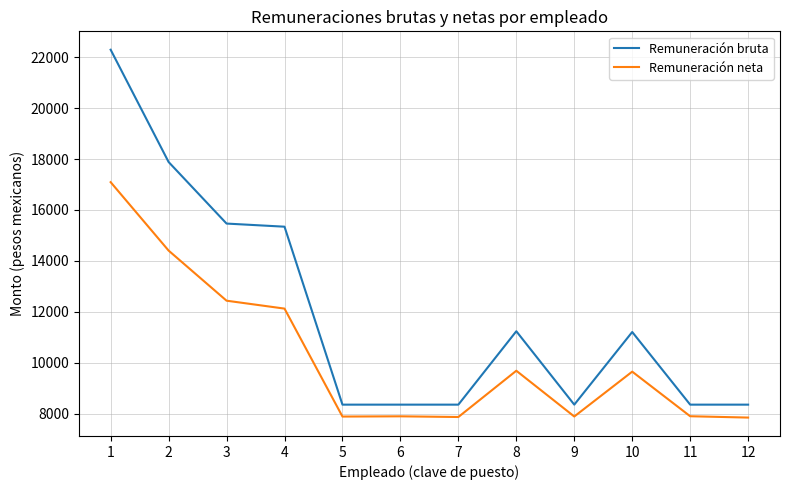

The Remuneración bruta series shows 15467.3 at 3. True or false?

True